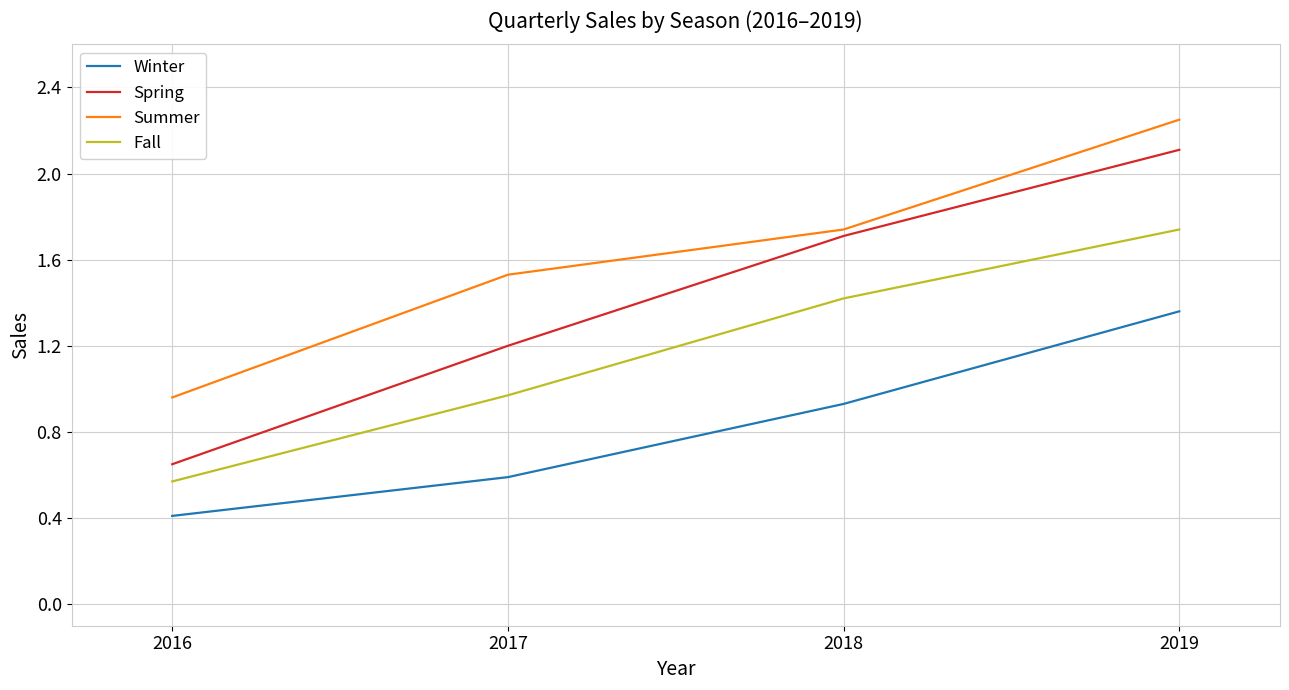

What is the total value across all series at 2018?

5.8